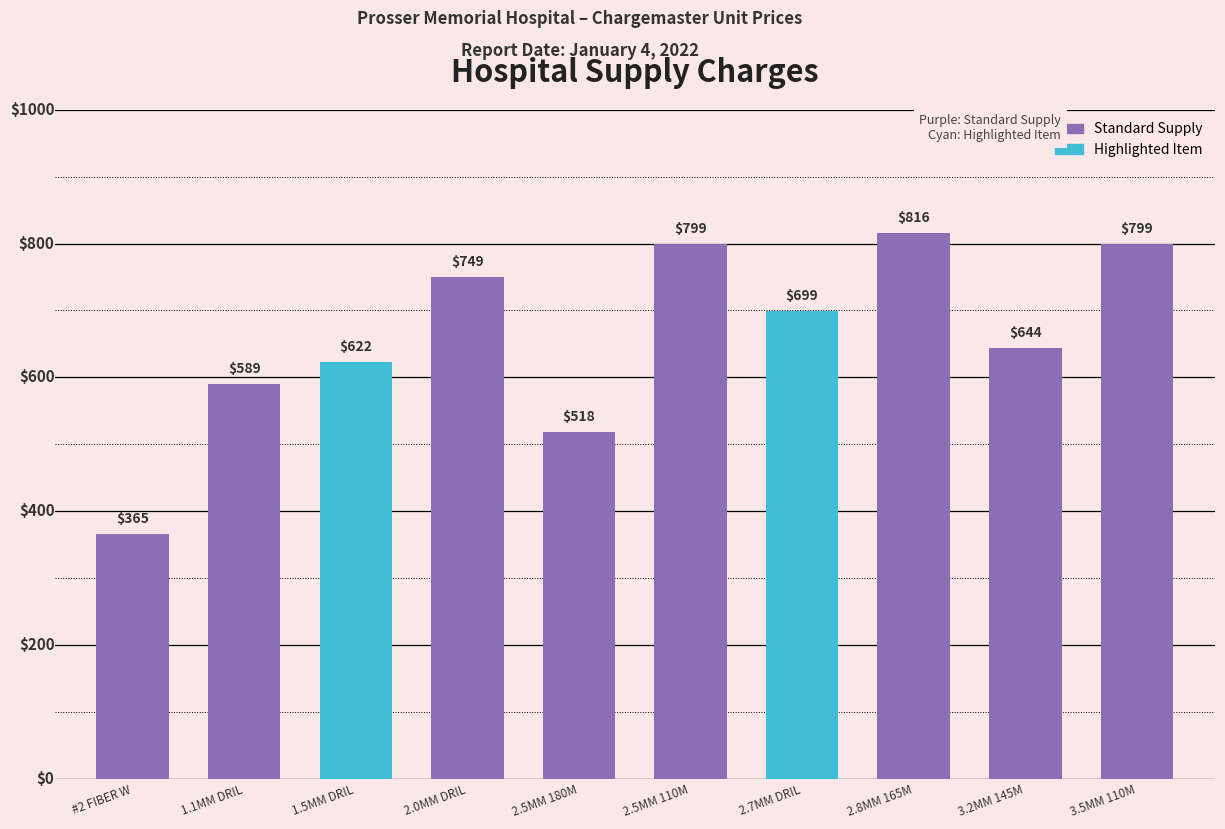

Where does the data first go above 699?

2.0MM DRIL